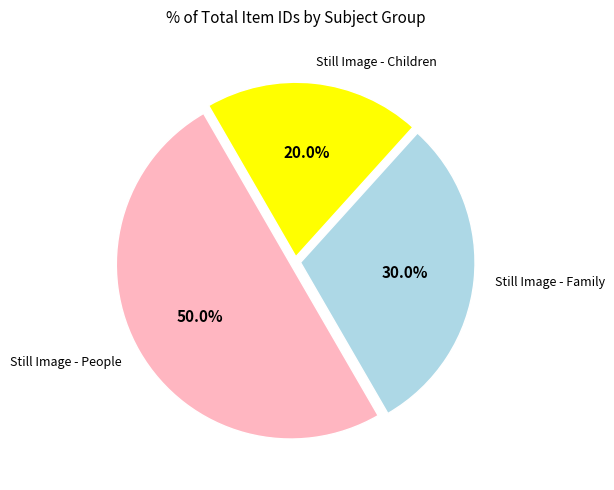

How many segments does this pie chart have?

3